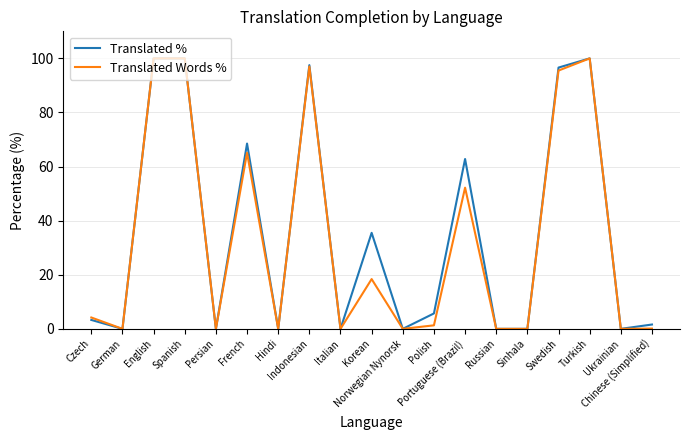

What is the greatest value displayed?

100.0